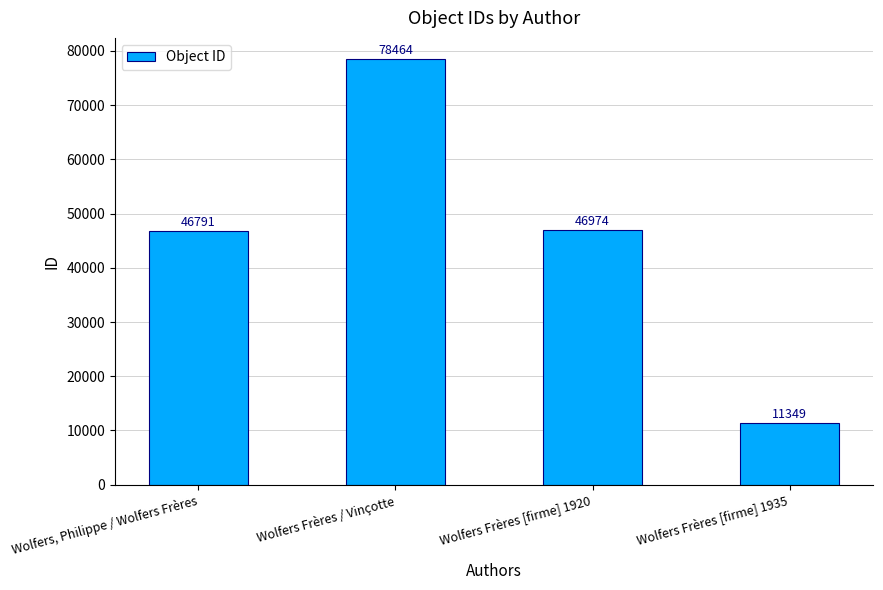

Which has a higher value, Wolfers Frères / Vinçotte or Wolfers Frères [firme] 1920?

Wolfers Frères / Vinçotte